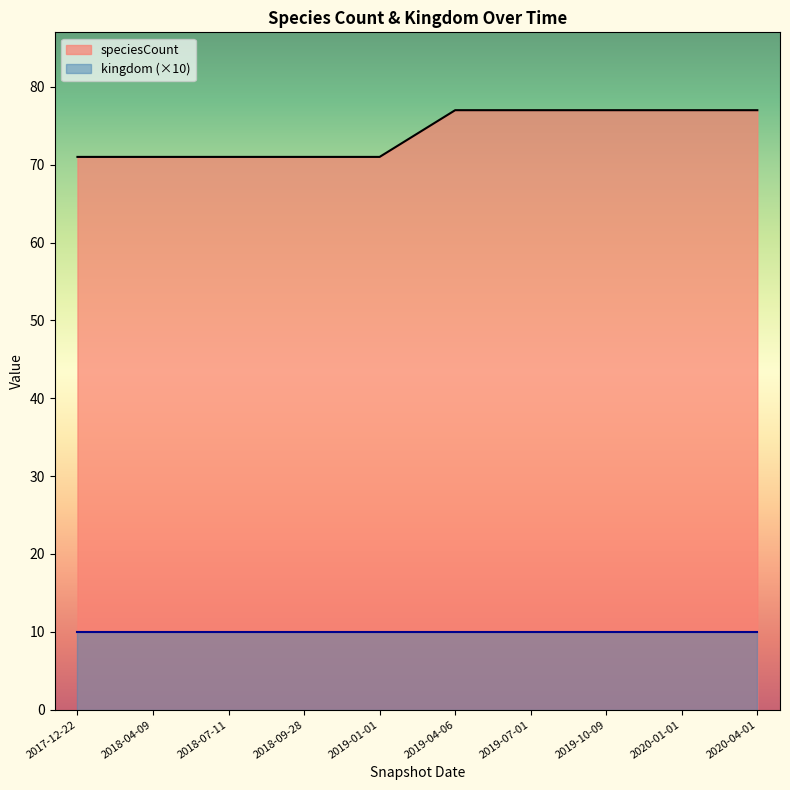

Approximately how many times larger is the value at 2018-04-09 compared to 2018-09-28?

1.0